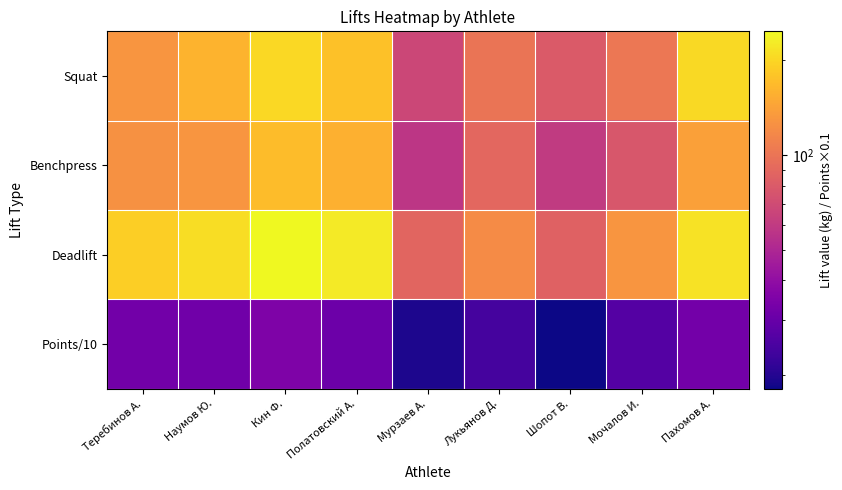

What is the minimum value shown in the chart?

18.1